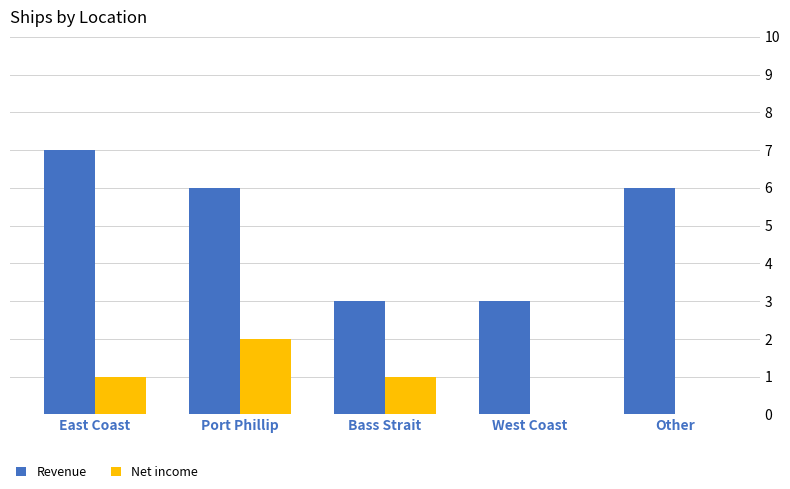

Which series has the largest total across all categories?

Revenue